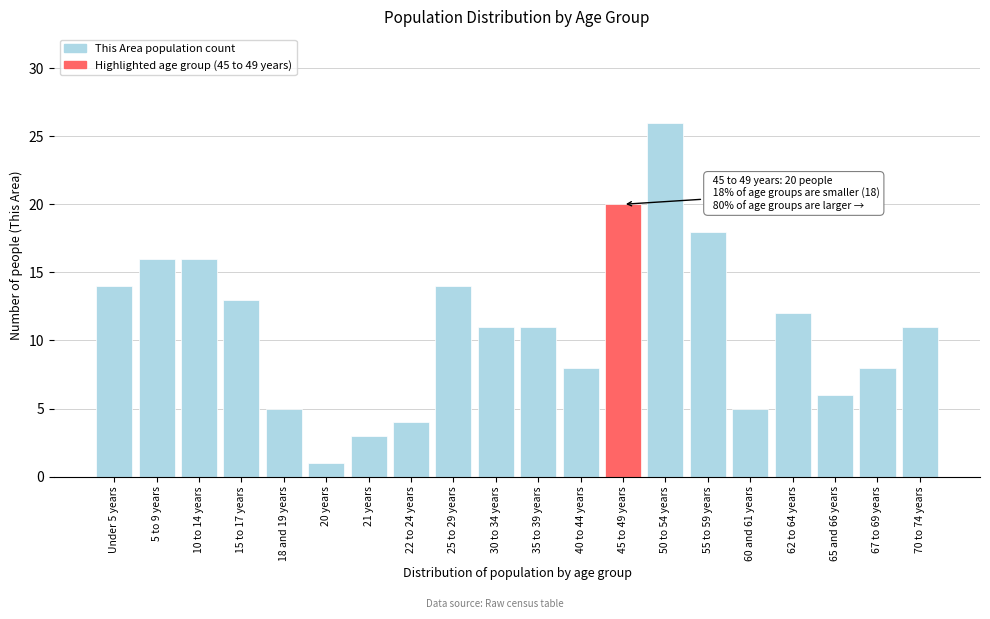

Reading right to left, list all the values displayed in this chart.

11	8	6	12	5	18	26	20	8	11	11	14	4	3	1	5	13	16	16	14